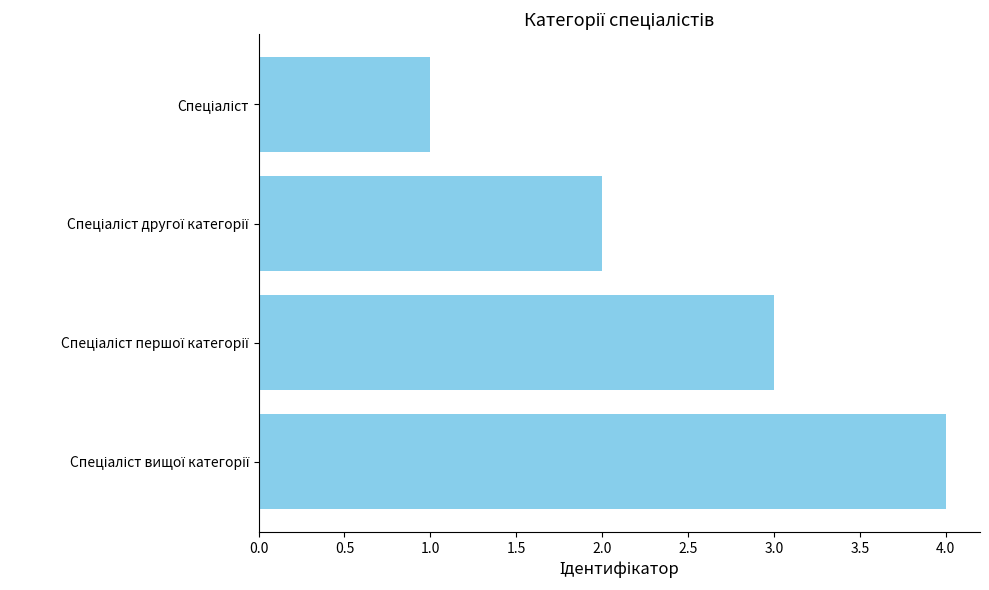

What is the greatest value displayed?

4